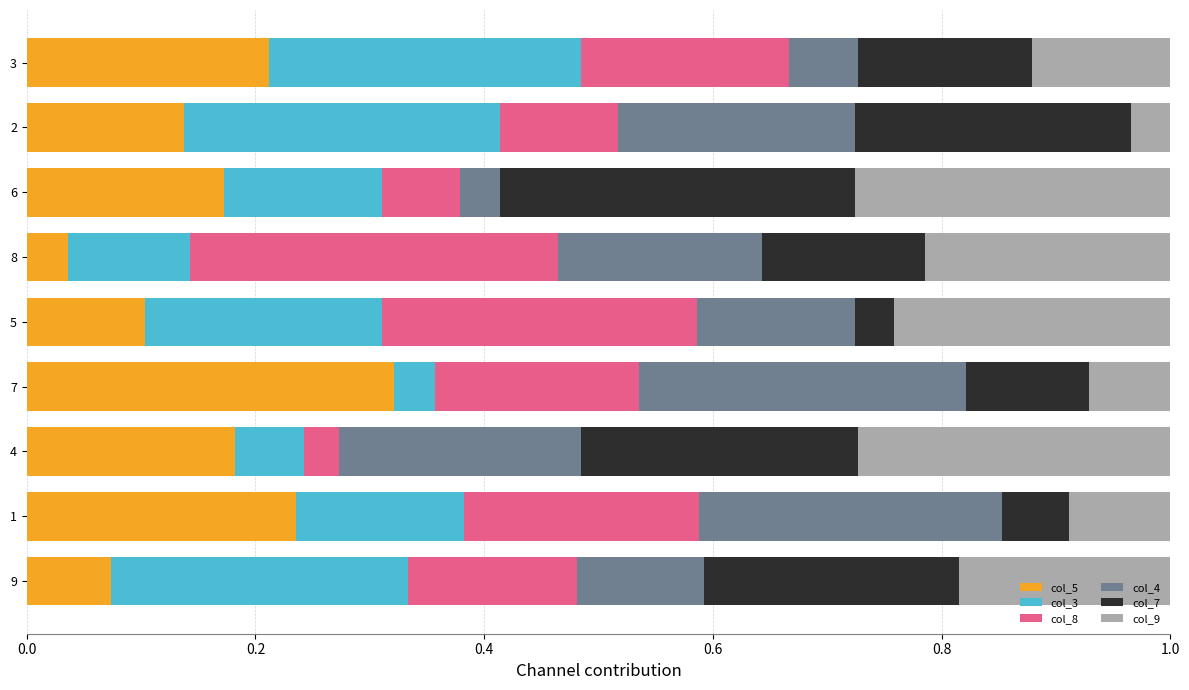

The value of col_5 at 3 is 0.2. True or false?

True